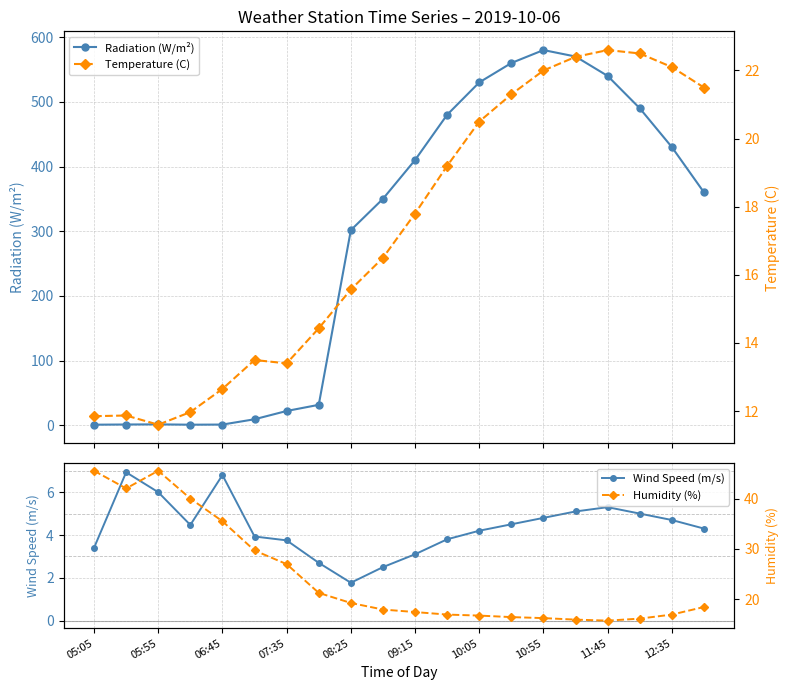

True or false: Wind Speed (m/s) and Temperature (C) intersect in this chart.

False